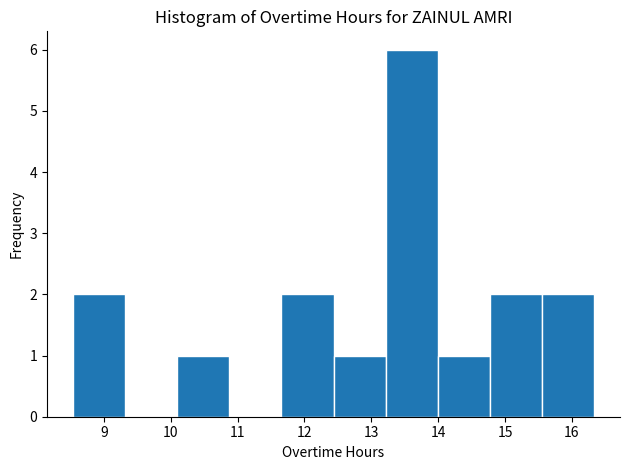

Which range on the x-axis has the tallest bar?

13.2 to 14.0